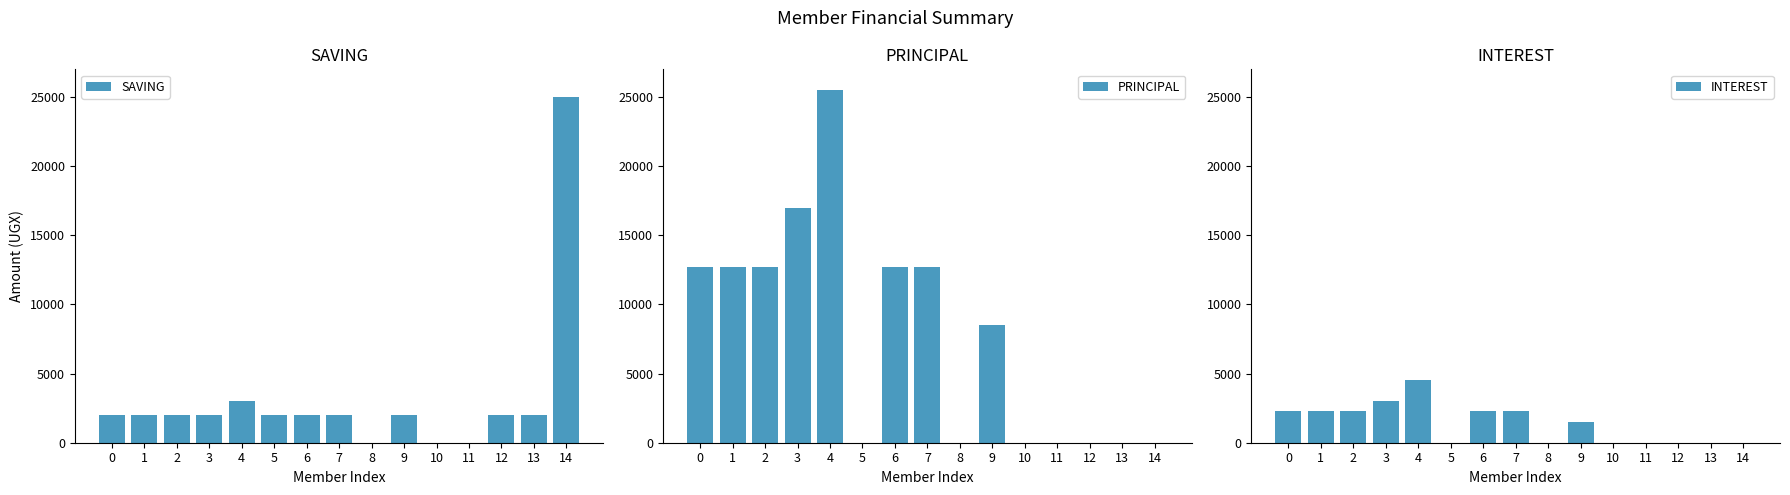

Which has a higher value, 4 or 13?

4